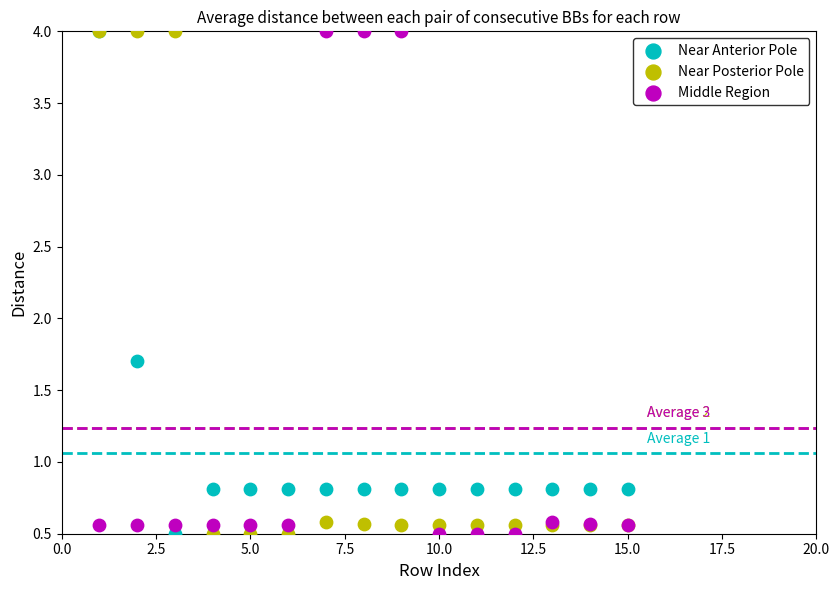

Across all series, what Y value is closest to 2?

1.7